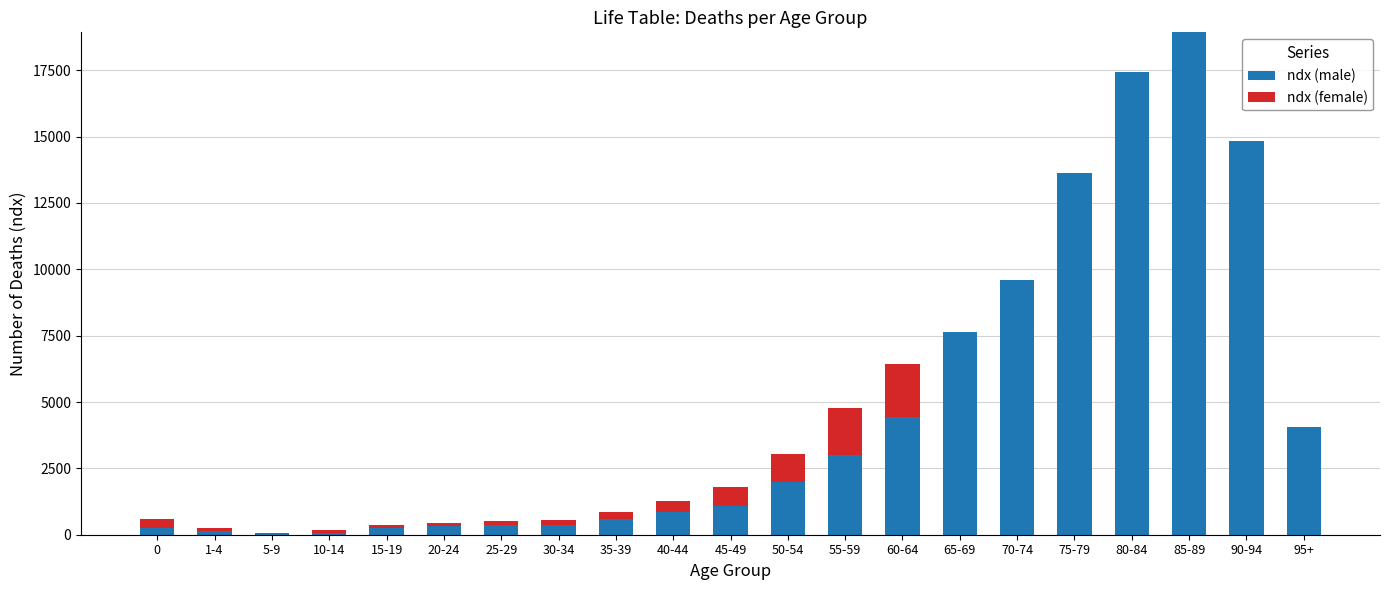

The value of ndx (male) at 85-89 is 25802. True or false?

False